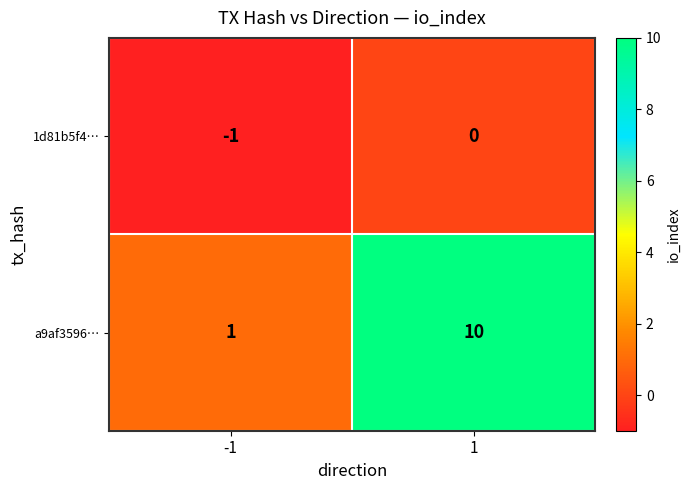

Reading left to right, transcribe all the data shown in this chart.

1d81b5f4…: -1=-1	1=0
a9af3596…: -1=1	1=10